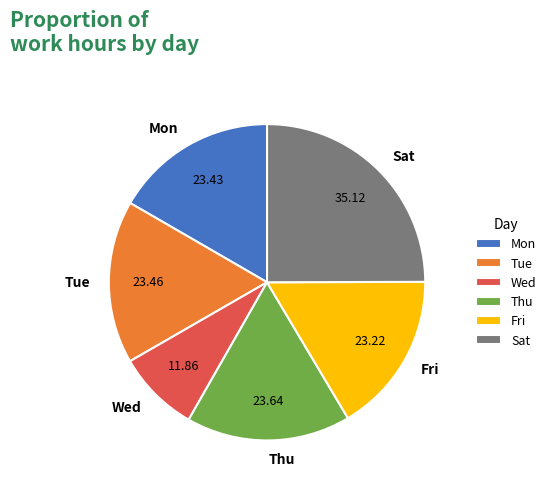

Do Wed and Tue together represent more than half of the pie?

No